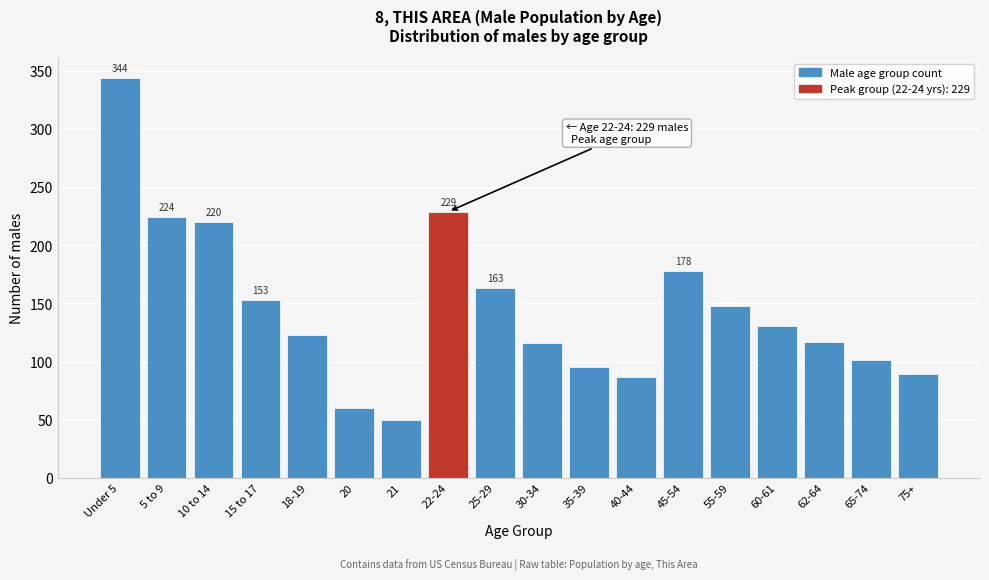

What is the value of the 8th bar from the left?

229